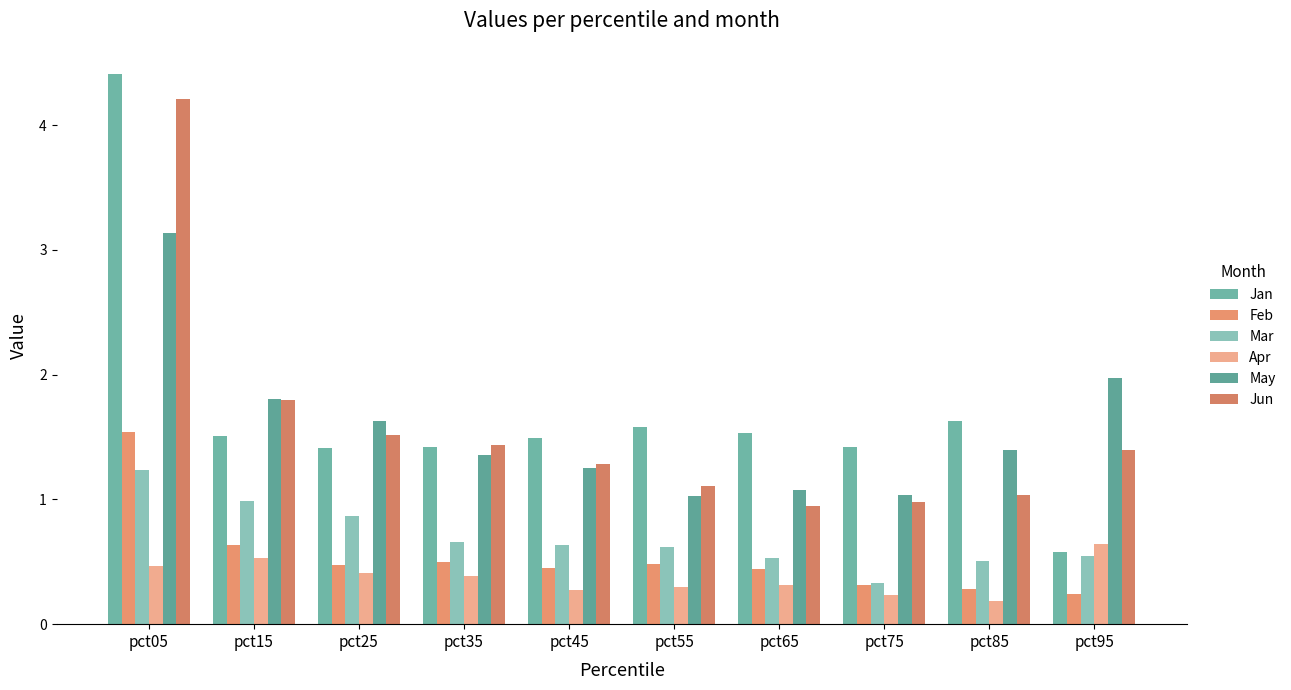

What is the sum of all Apr values?

3.7